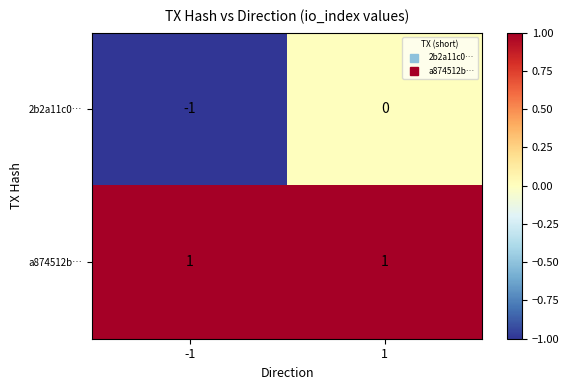

Rank the series by their average value, from highest to lowest.

a874512b…, 2b2a11c0…